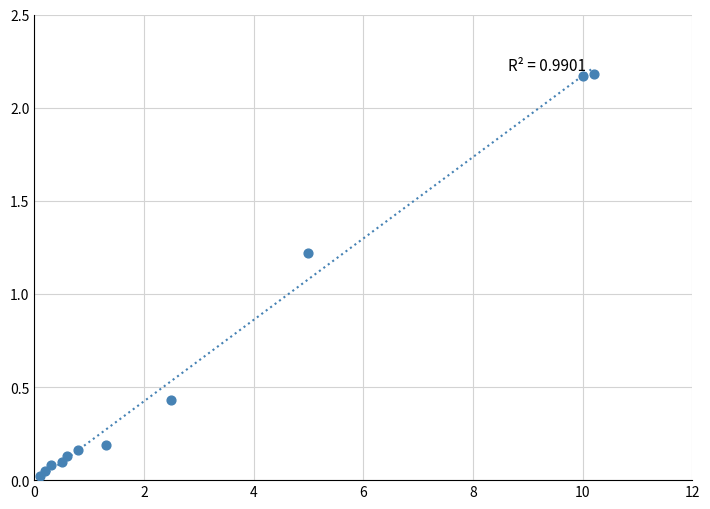

What Y value in the scatter plot is closest to 1?

1.2